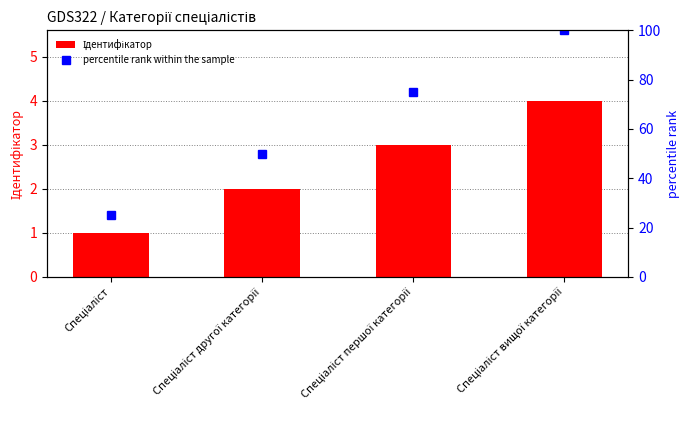

Reading left to right, transcribe all the data shown in this chart.

Ідентифікатор: Спеціаліст=1	Спеціаліст другої категорії=2	Спеціаліст першої категорії=3	Спеціаліст вищої категорії=4
percentile rank within the sample: Спеціаліст=25	Спеціаліст другої категорії=50	Спеціаліст першої категорії=75	Спеціаліст вищої категорії=100